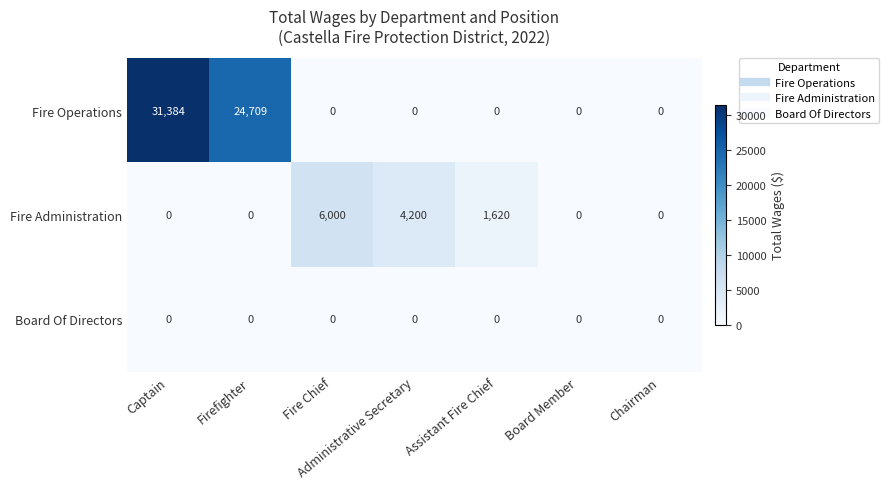

Rank the series by their average value, from lowest to highest.

Board Of Directors, Fire Administration, Fire Operations